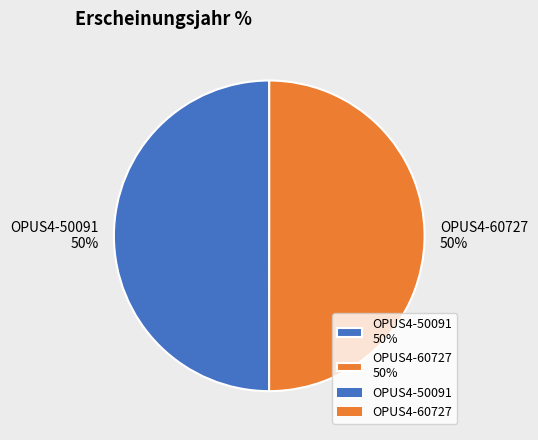

What percentage is the OPUS4-50091 50% slice, to the nearest percent?

50%